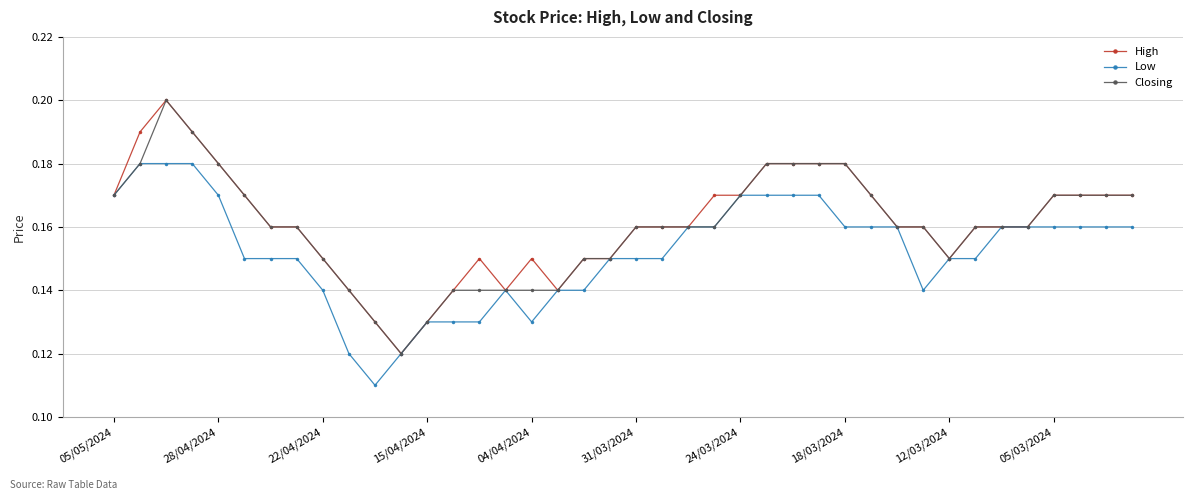

Count the Low values in the range 0 to 1.

40